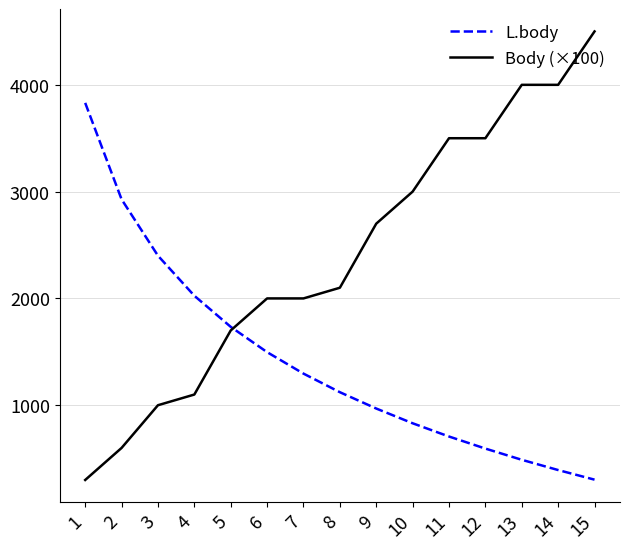

Rank the series by their maximum value, from highest to lowest.

Body (×100), L.body